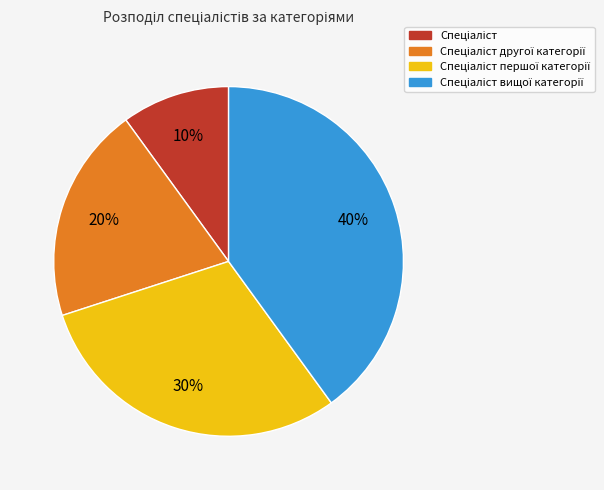

Count the number of slices in the pie.

4